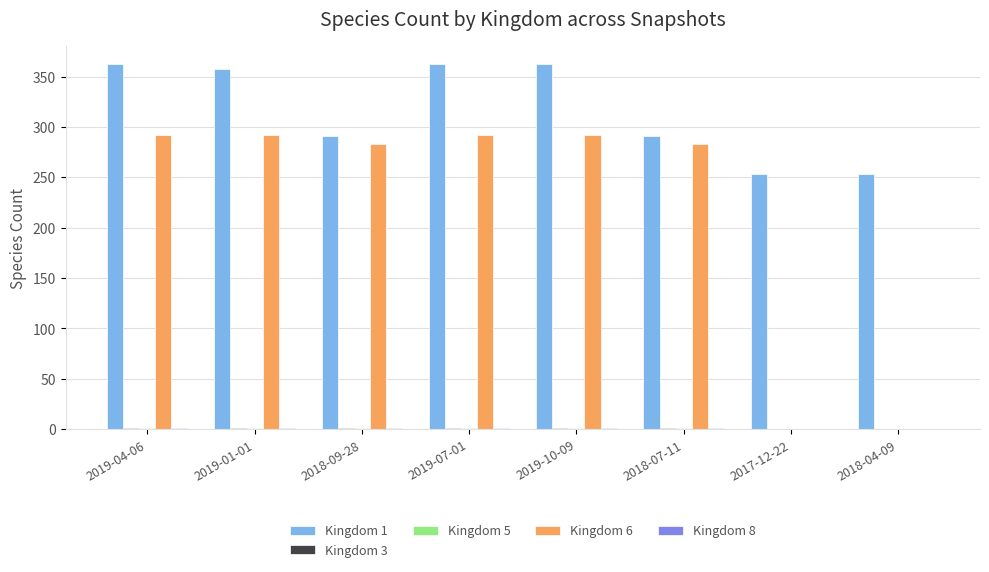

Which series has the largest total across all categories?

Kingdom 1